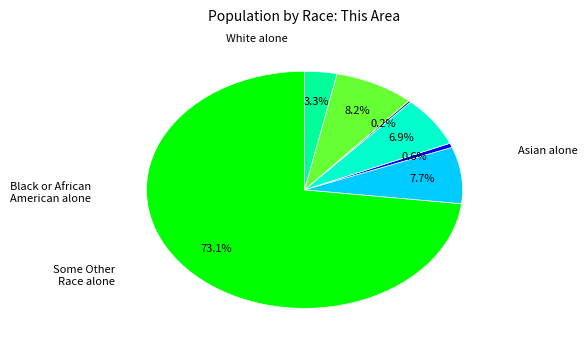

Is there a majority slice in this chart?

Yes